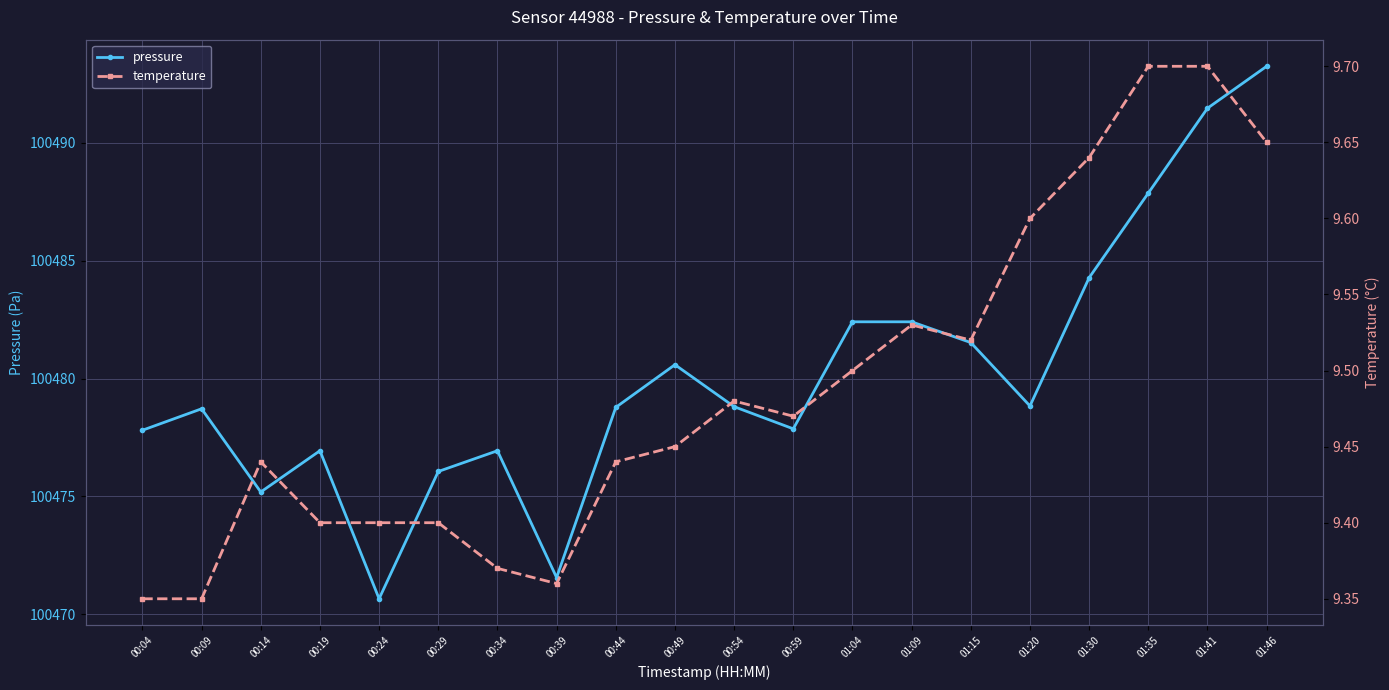

Rank the series by their average value, from highest to lowest.

pressure, temperature